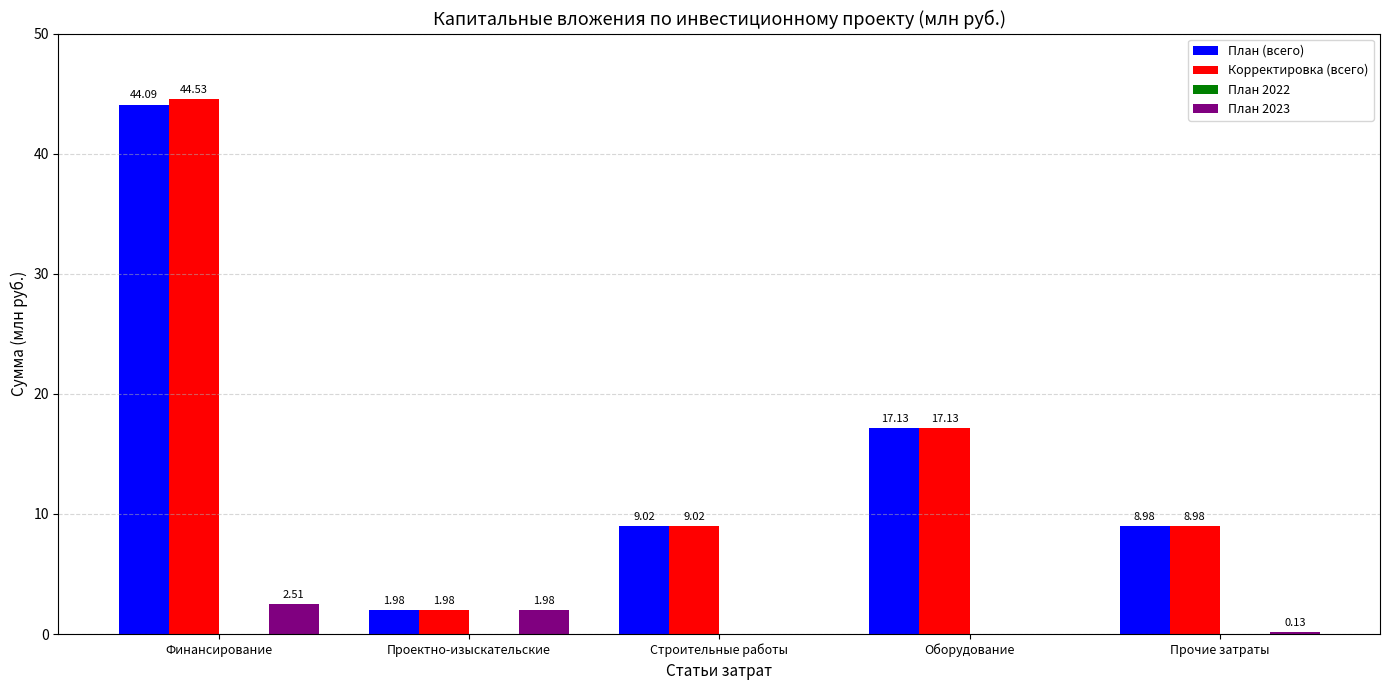

How many categories are shown in the chart?

5